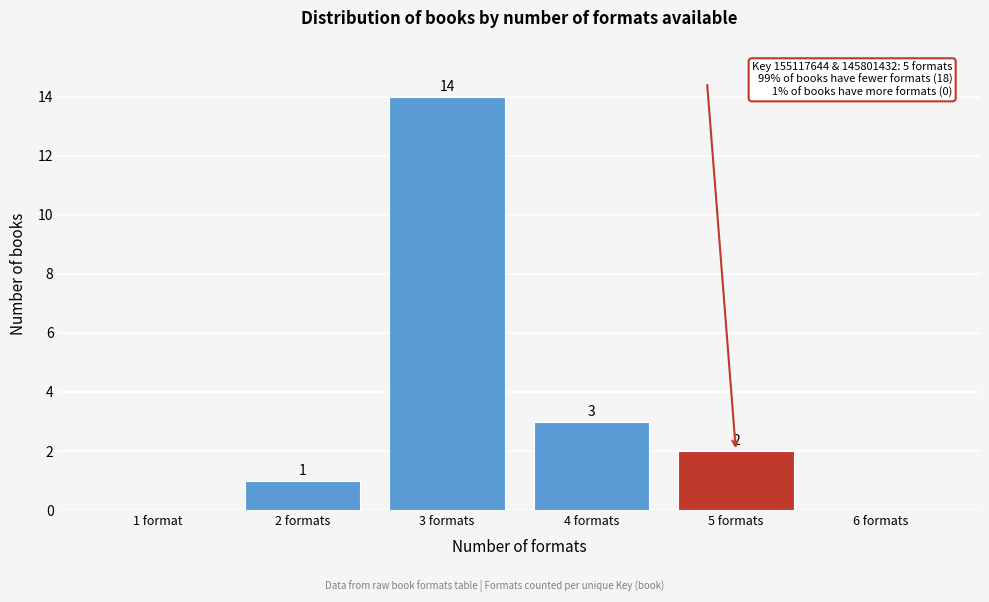

Reading right to left, what are all the values shown in this chart?

6 formats=0	5 formats=2	4 formats=3	3 formats=14	2 formats=1	1 format=0